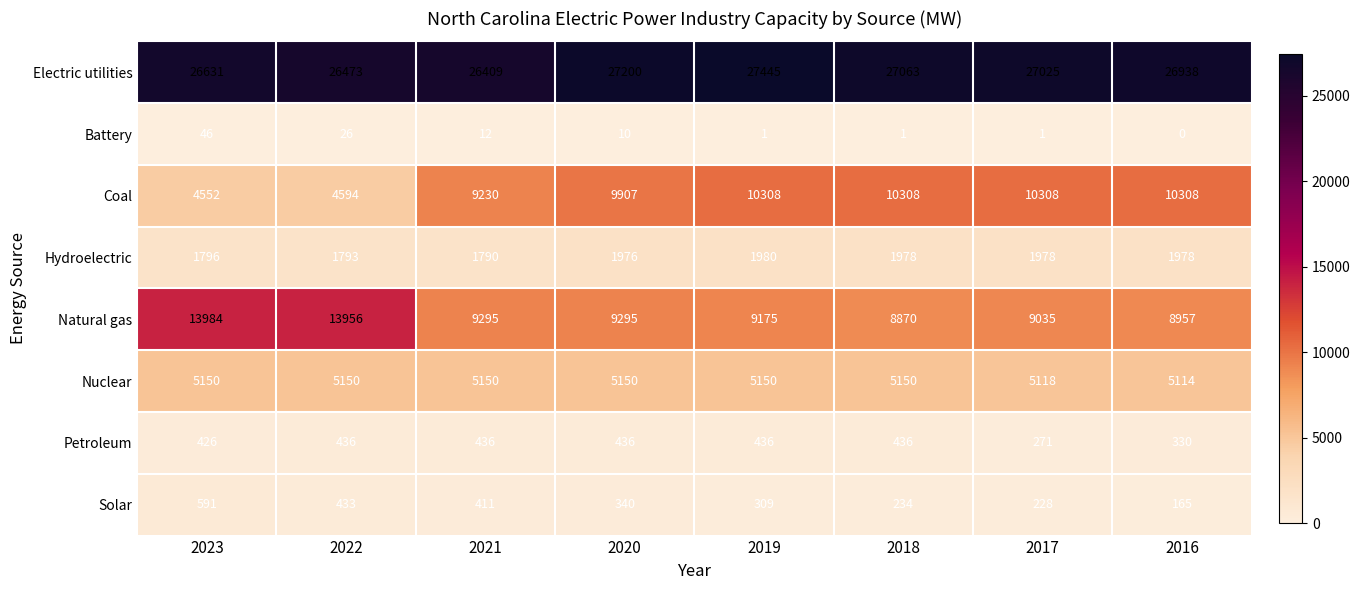

What is the spread (max minus min) of values at 2022?

26447